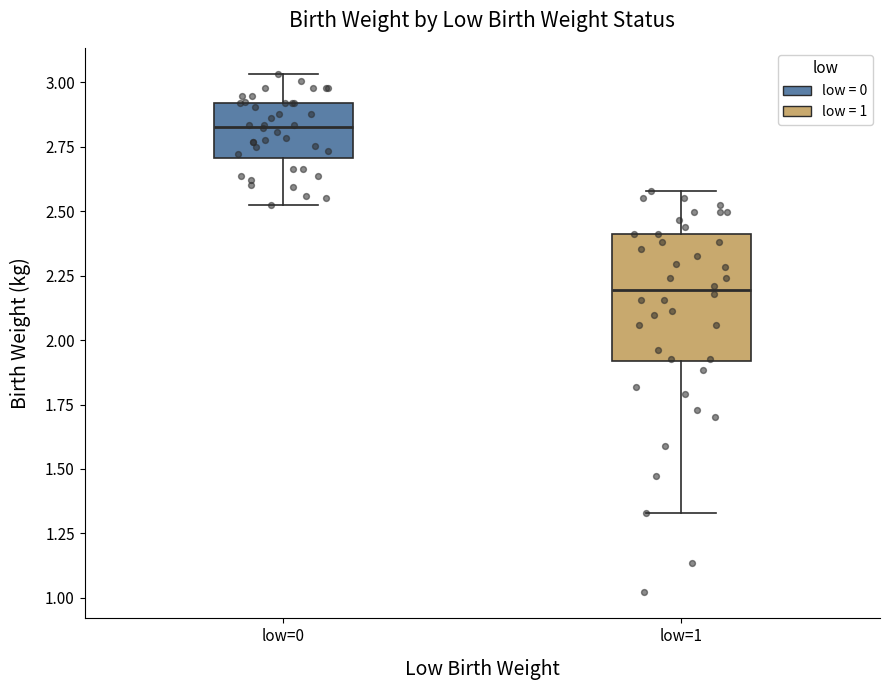

Reading left to right, read every box against the y-axis: the position of its median line, the range the box covers, and the ends of its whiskers. The values are not printed on the chart, so give them approximately, as read against the axis.

low=0: median 2.85, box 2.70 to 2.90, whiskers 2.50 to 3.05
low=1: median 2.20, box 1.90 to 2.40, whiskers 1.35 to 2.60